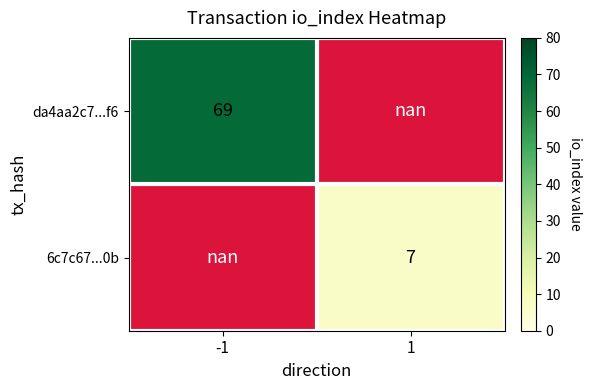

The da4aa2c7...f6 series shows 69.0 at -1. True or false?

True